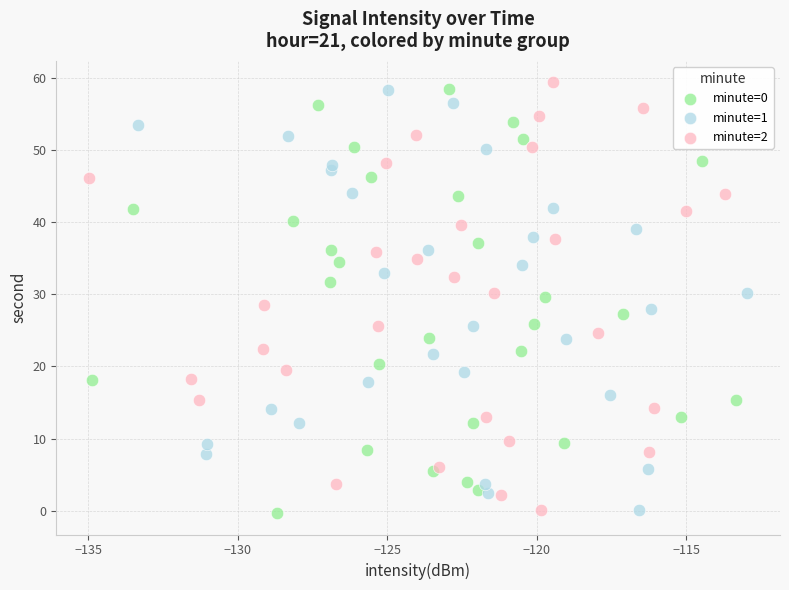

Which series has the largest Y range (max minus min)?

minute=2